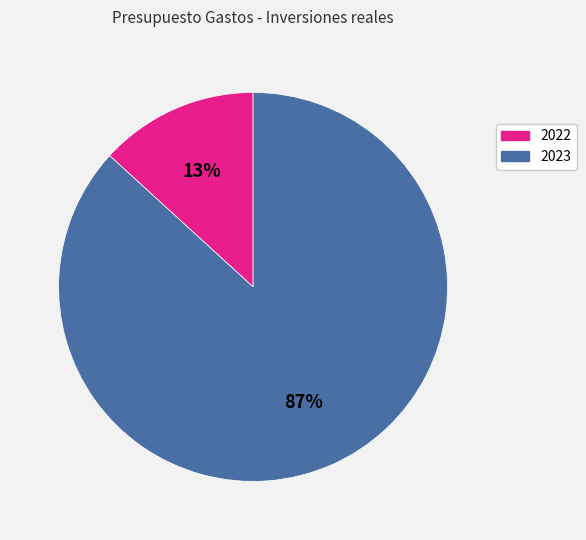

The 2022 slice represents 21% of the pie. True or false?

False